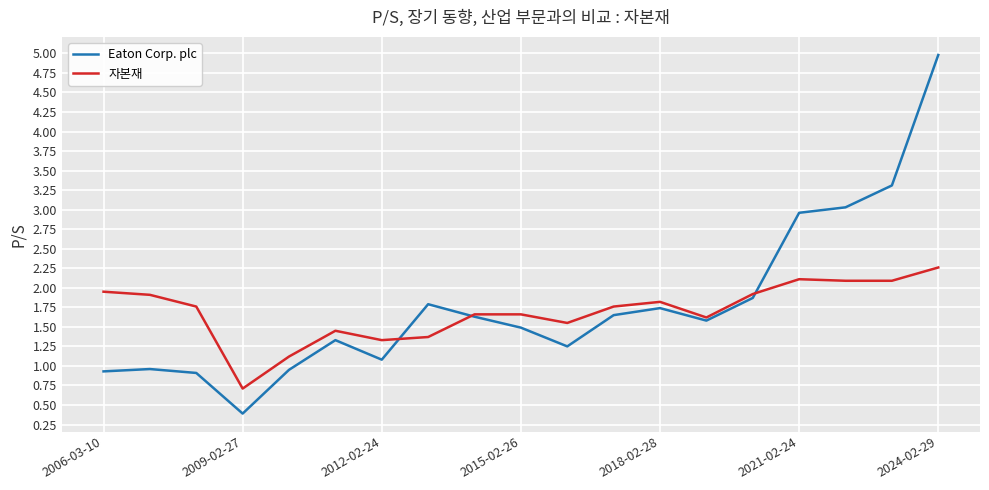

True or false: Eaton Corp. plc and 자본재 intersect in this chart.

True